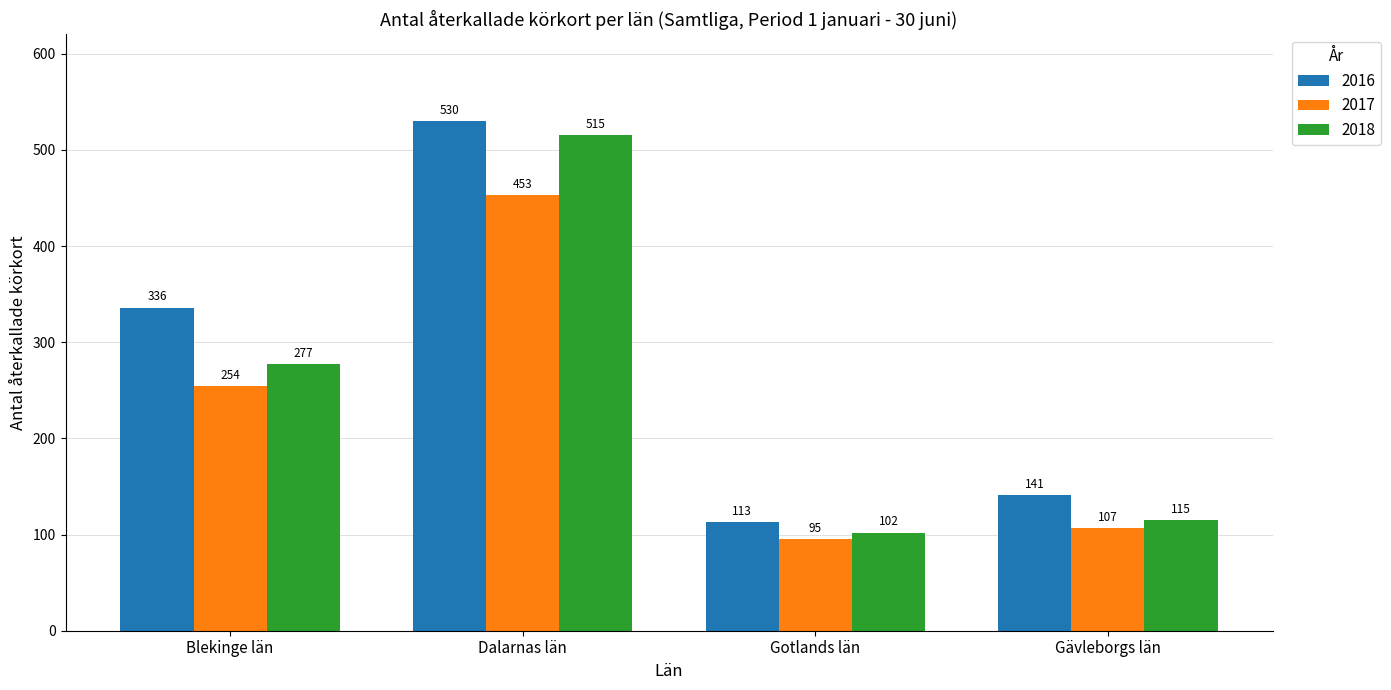

Rank the categories by 2018 value from lowest to highest.

Gotlands län, Gävleborgs län, Blekinge län, Dalarnas län